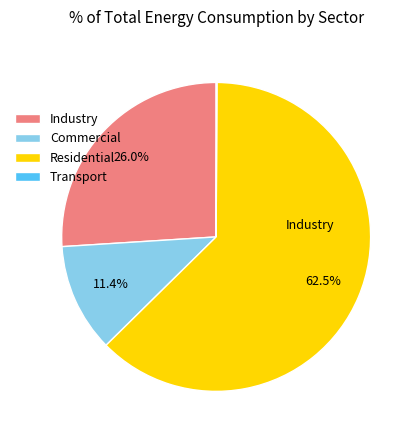

Is it true that Residential is 63% of the pie?

True